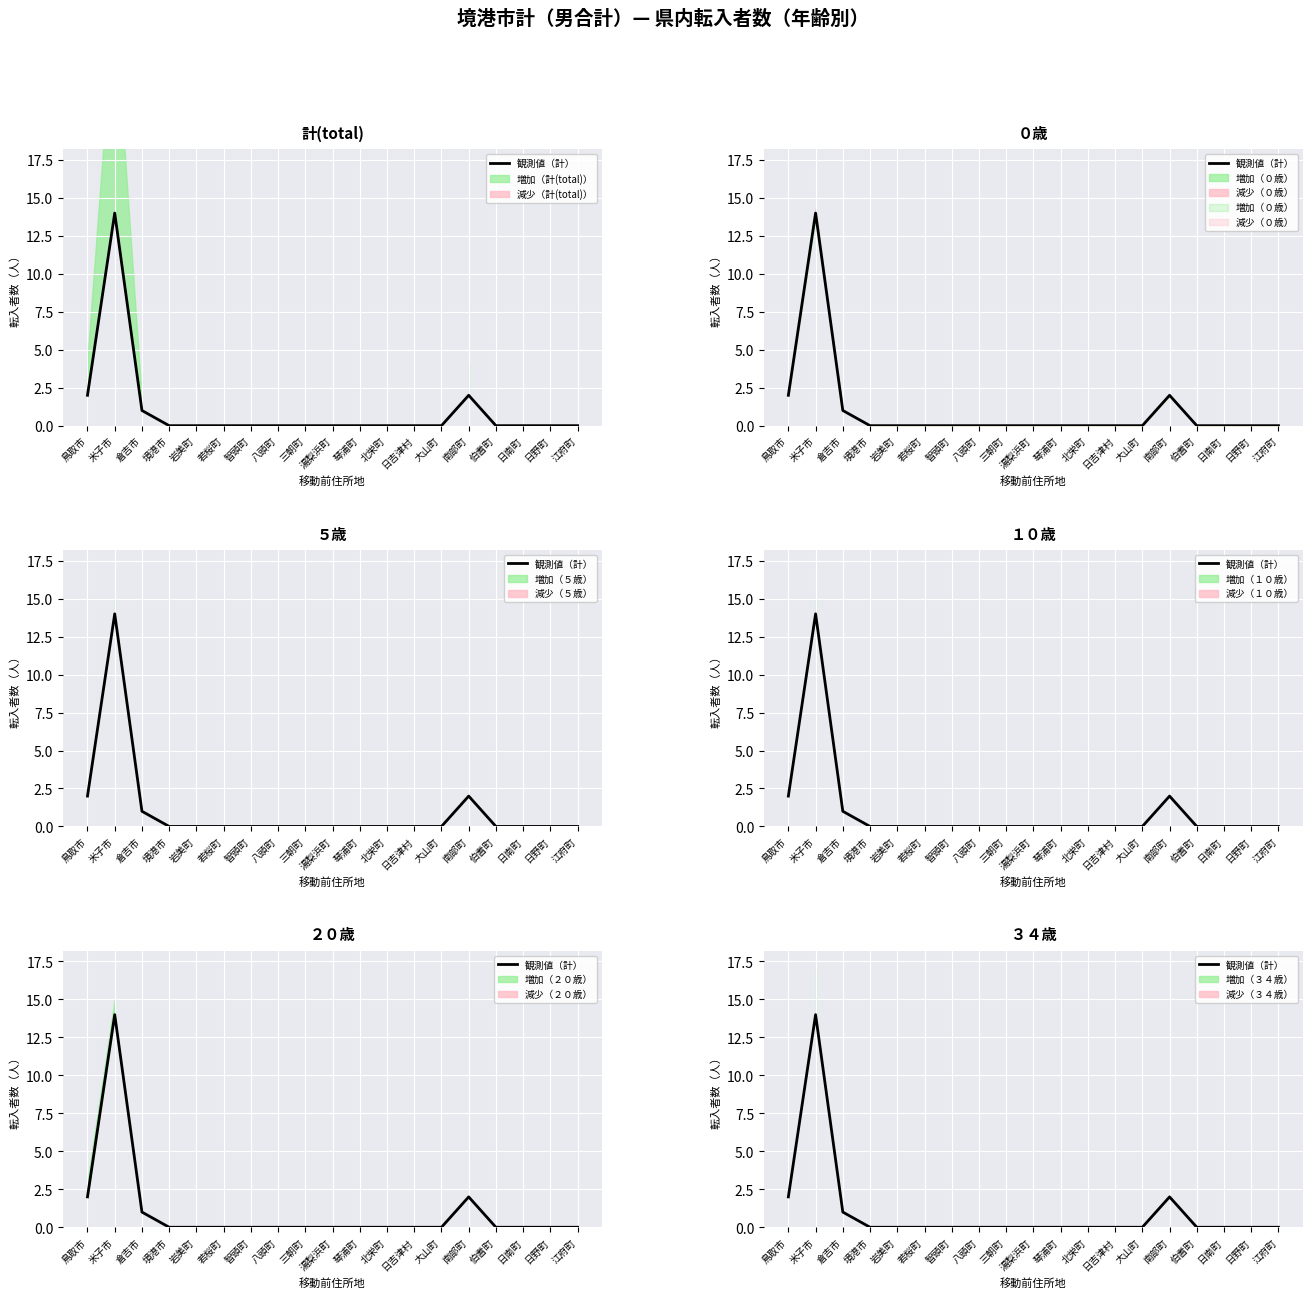

How many positive values are there?

4